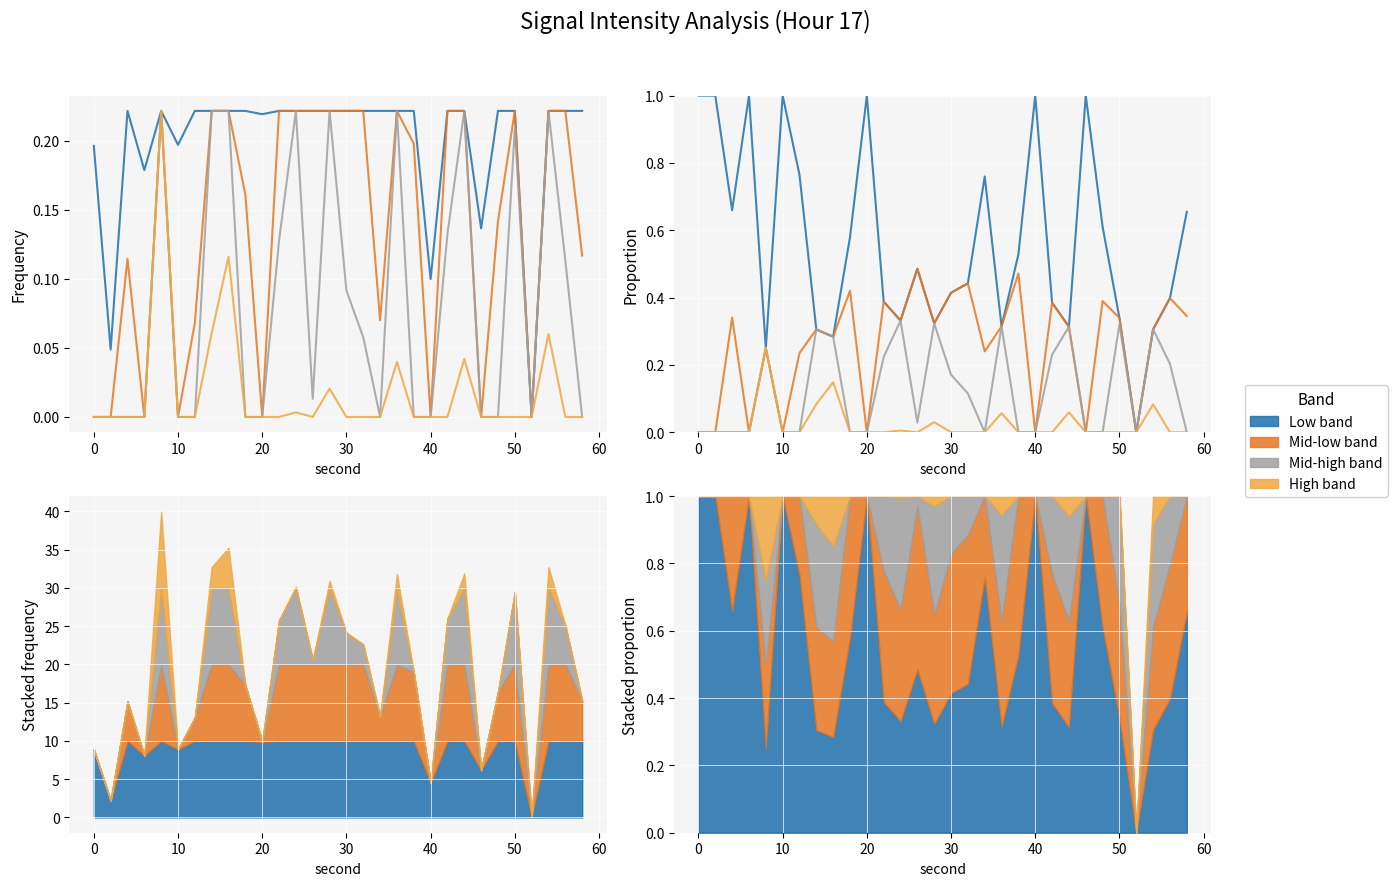

Which series has the largest range (max minus min)?

Low band